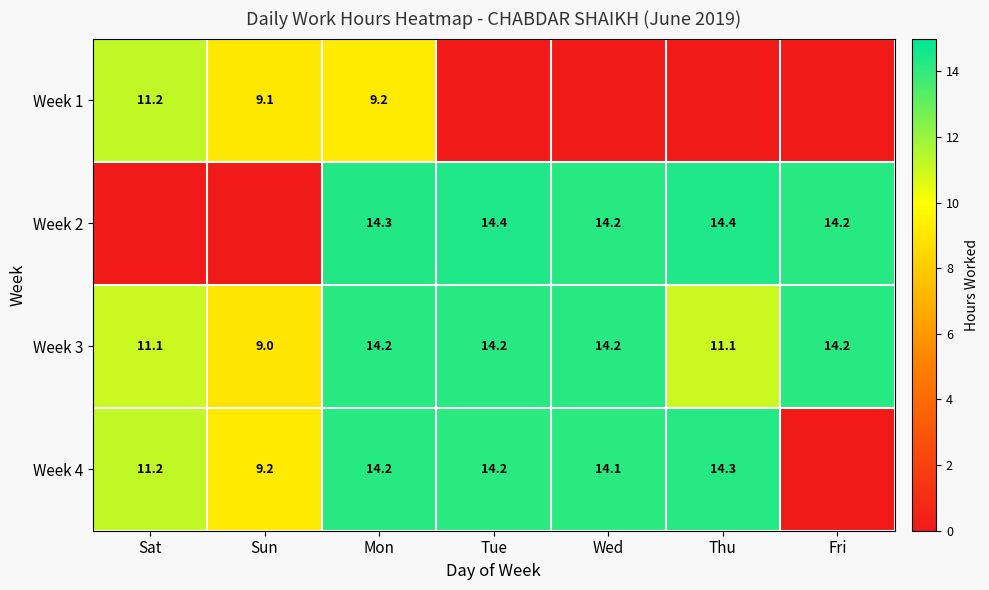

At which category does the chart reach its peak across all series?

Thu